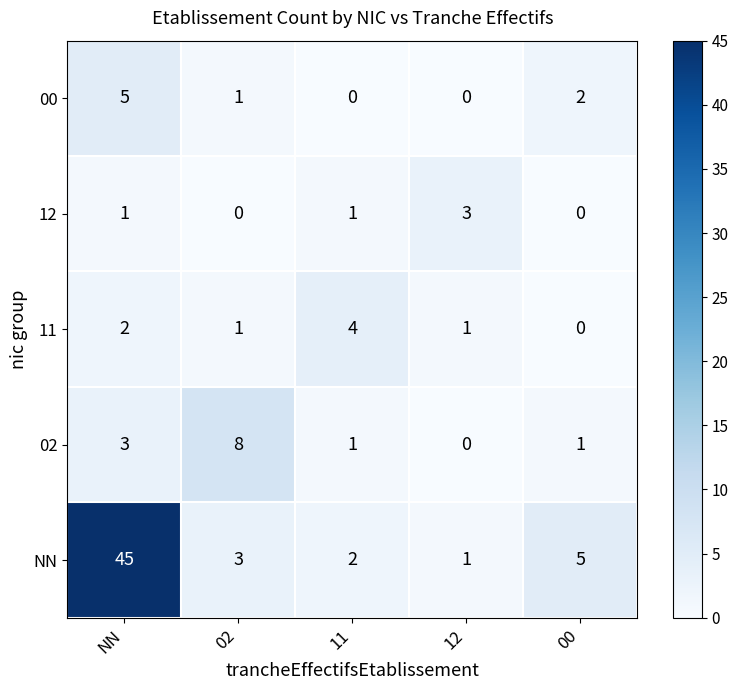

Which category has the highest value across all series?

NN